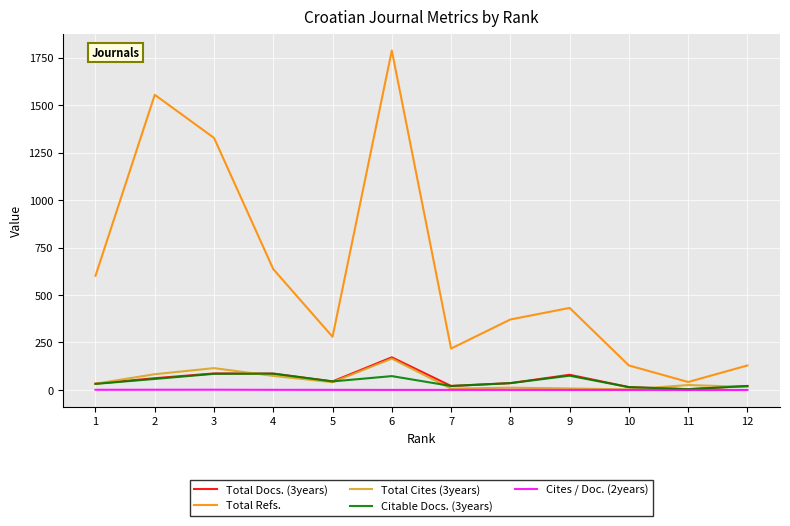

Which series has the largest total across all categories?

Total Refs.